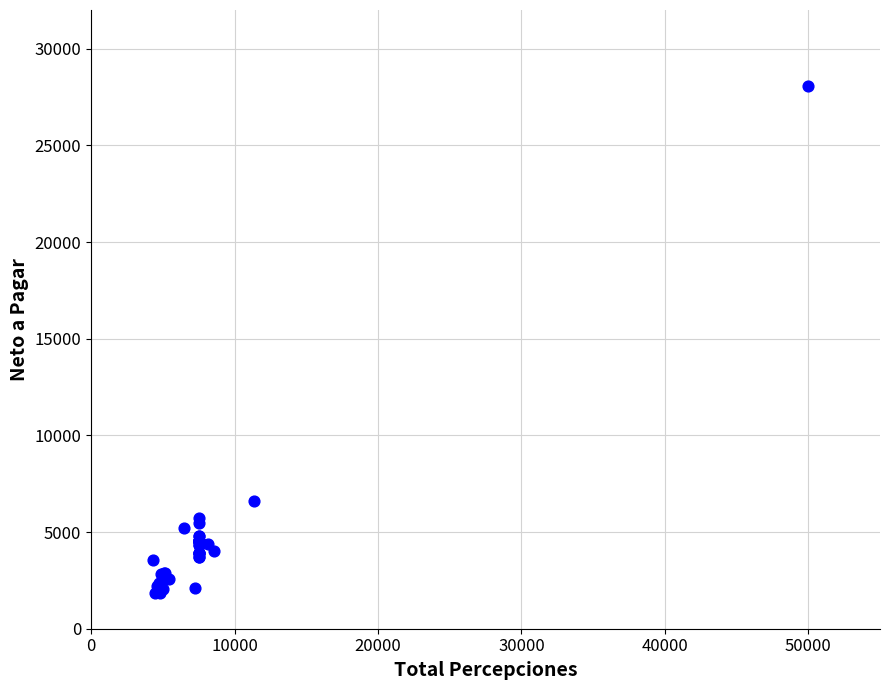

What Y value in the scatter plot is closest to 14969?

6590.5